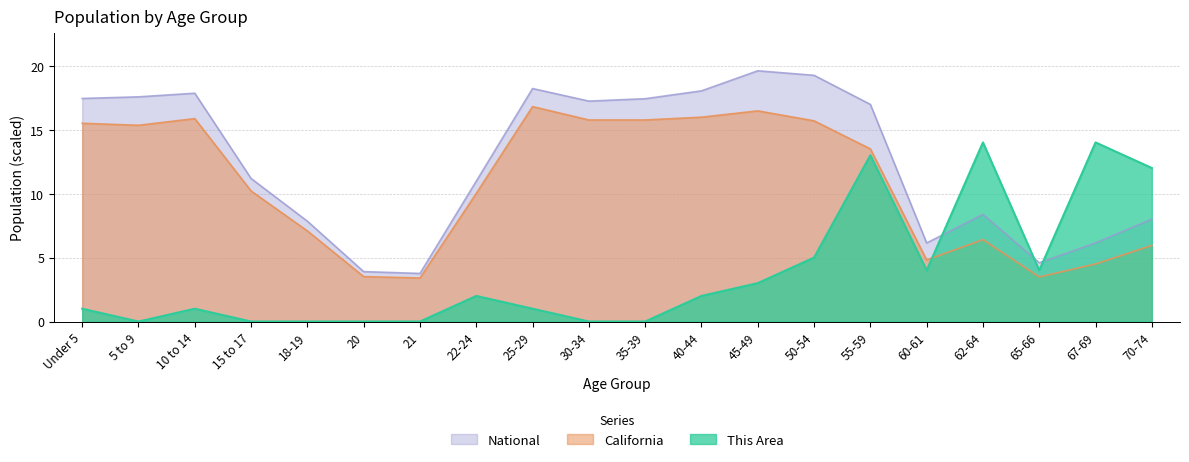

Which series has the widest spread of values?

National